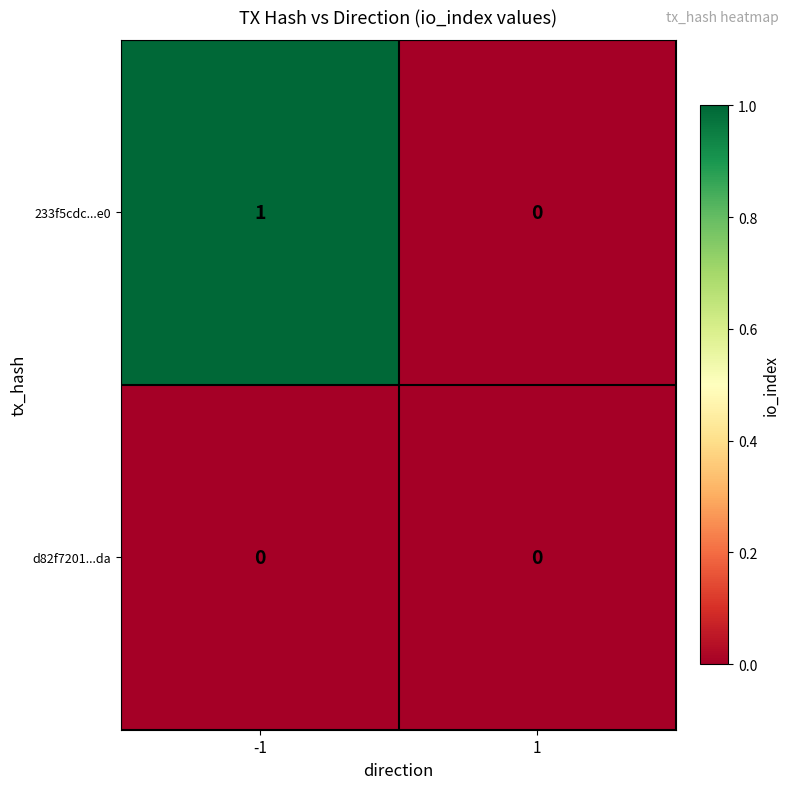

How many data points does each series have?

2